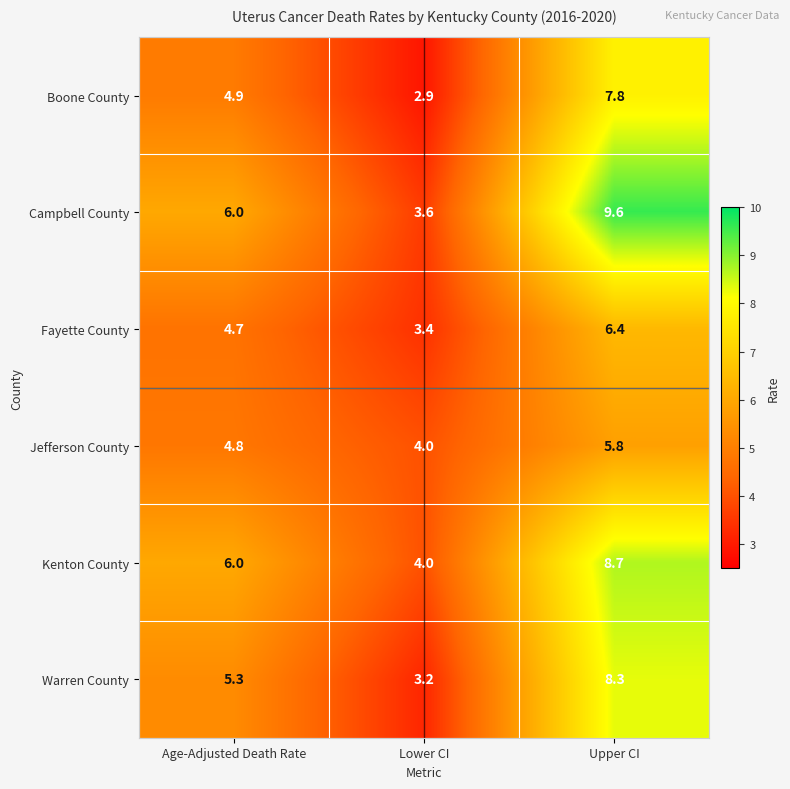

The Boone County series shows 6.6 at Age-Adjusted Death Rate. True or false?

False